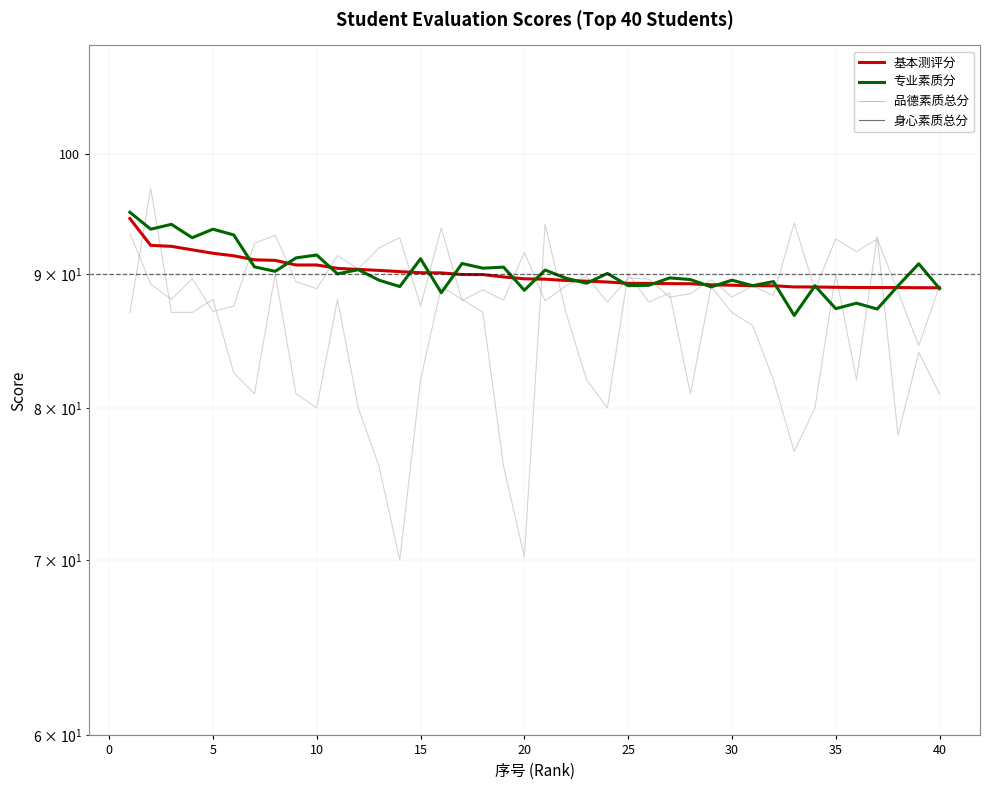

In 专业素质分, how many points are lower than both neighbors (excluding endpoints)?

15